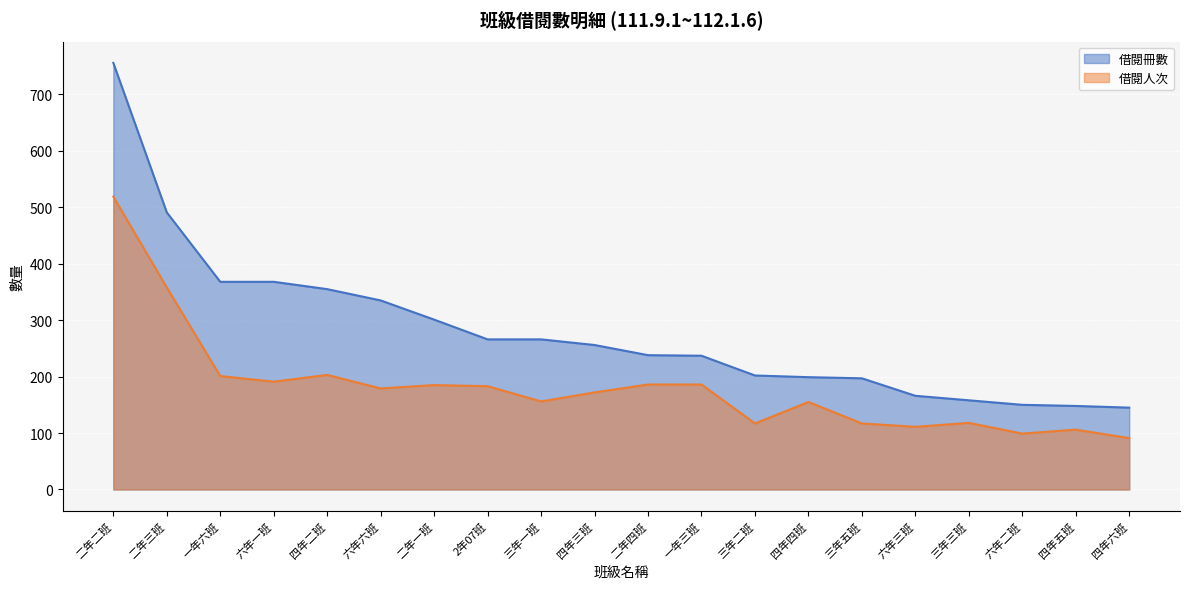

What is the label of the 18th point from the right?

一年六班